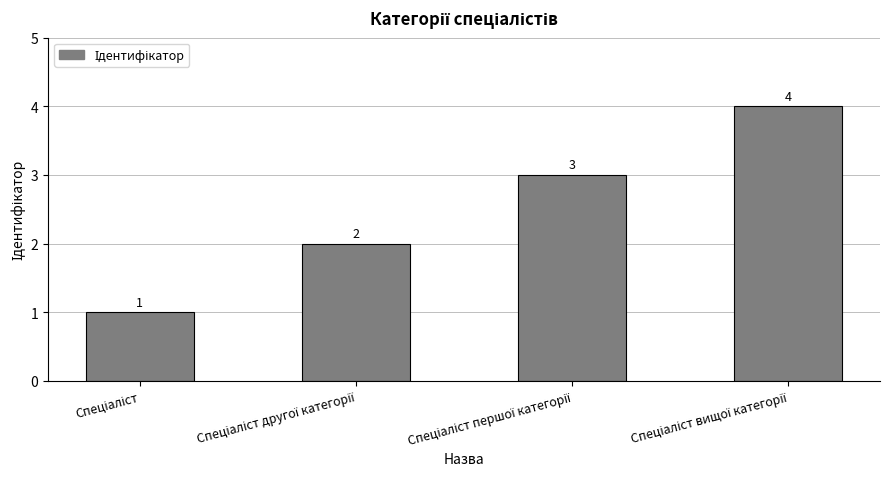

Count the number of categories in the chart.

4